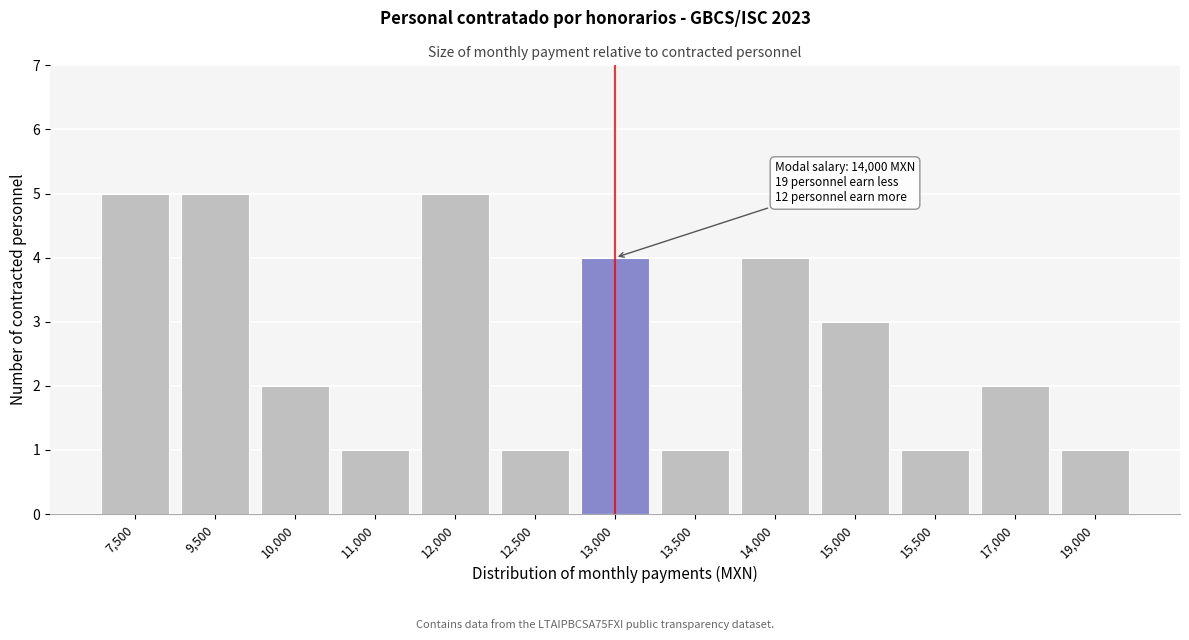

Reading left to right, transcribe all the data shown in this chart.

7,500=5	9,500=5	10,000=2	11,000=1	12,000=5	12,500=1	13,000=4	13,500=1	14,000=4	15,000=3	15,500=1	17,000=2	19,000=1